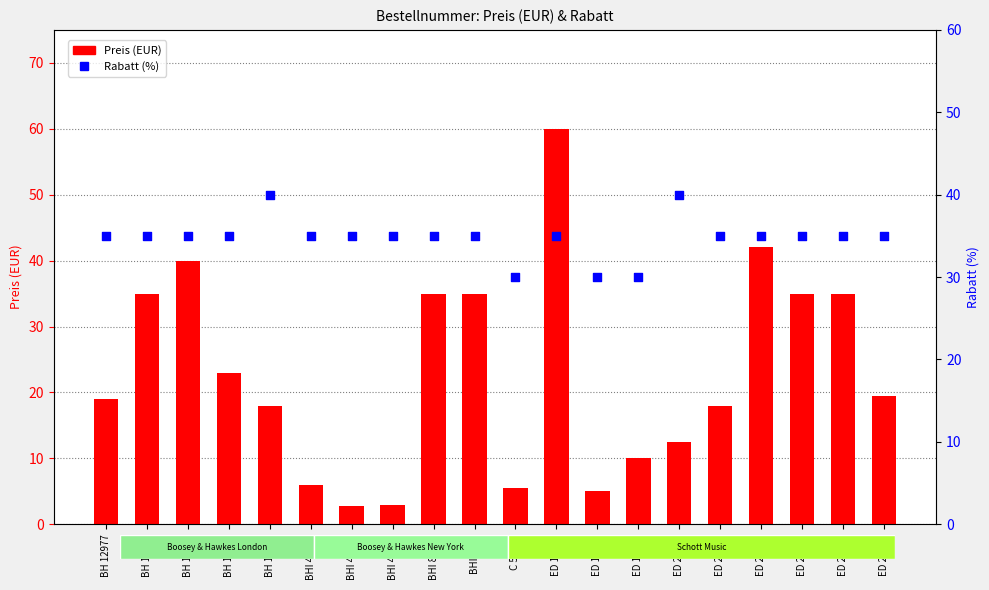

Is the value of Rabatt (%) at BHI 48485 greater than the value of Preis (EUR) at ED 13986?

Yes